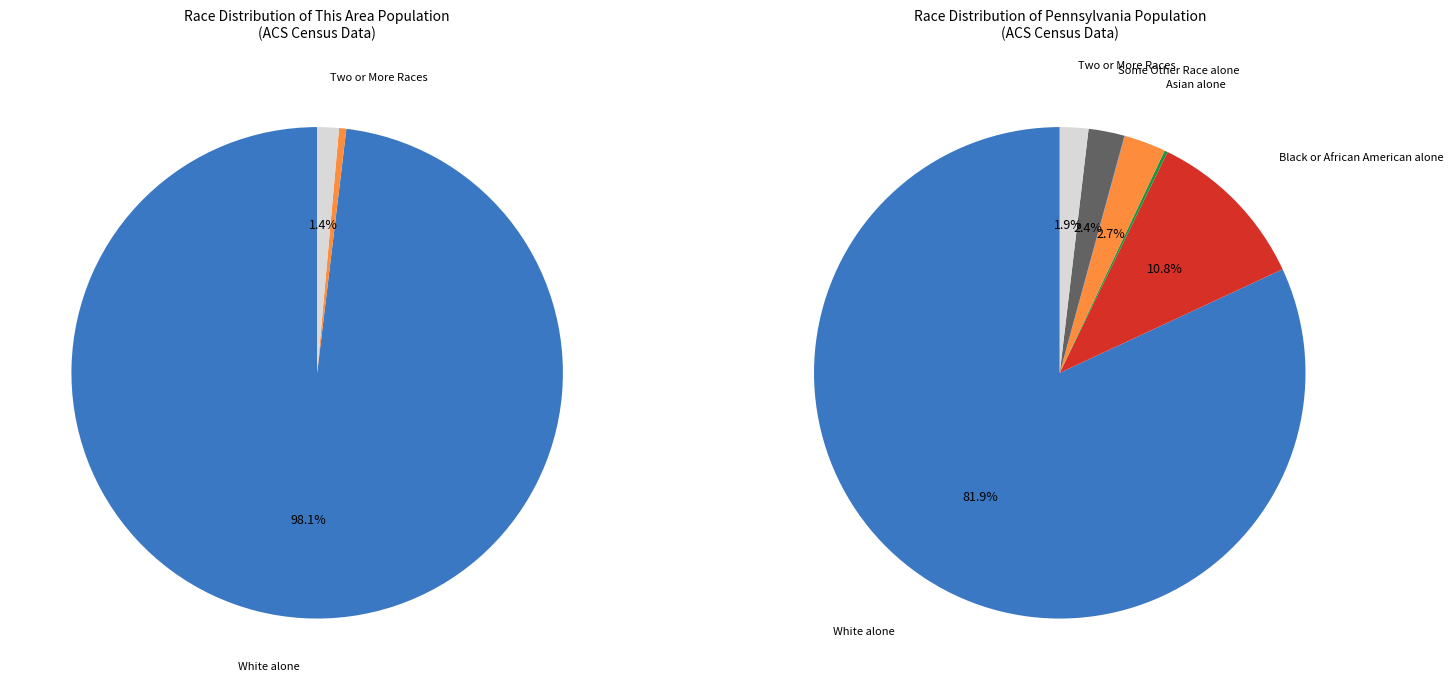

Is Some Other Race alone the majority of the pie?

No